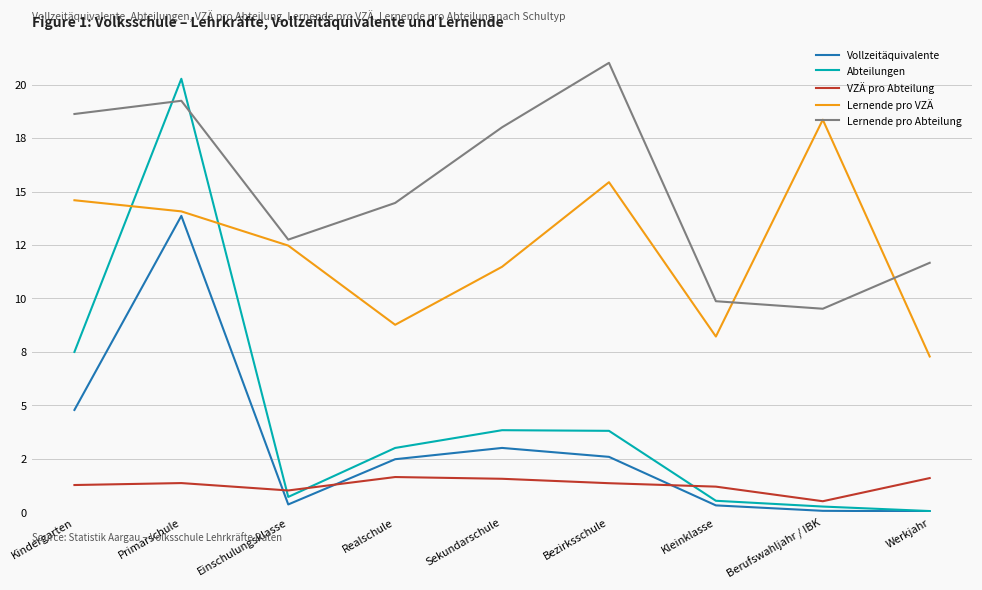

Does the chart have visible grid lines?

Yes